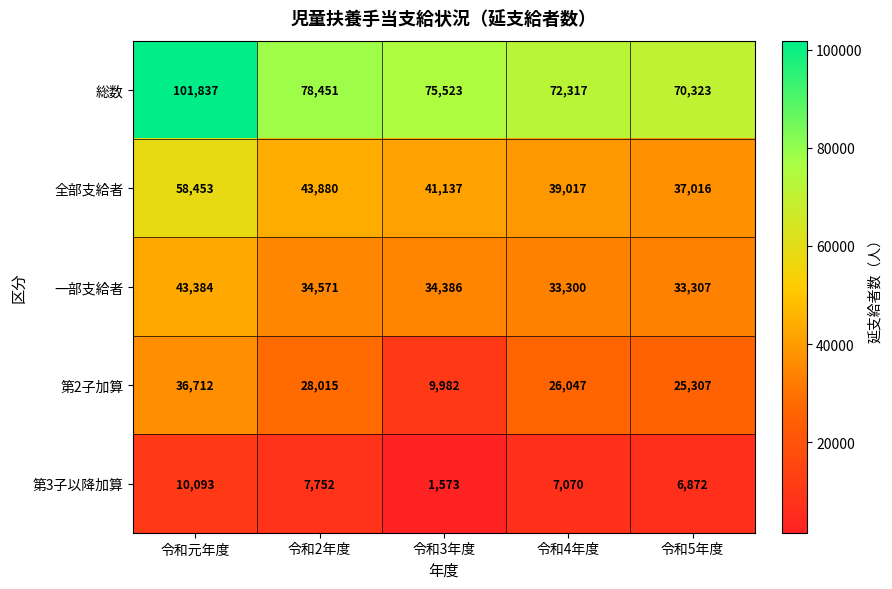

True or false: 第2子加算 has a value of 50226 at 令和元年度.

False